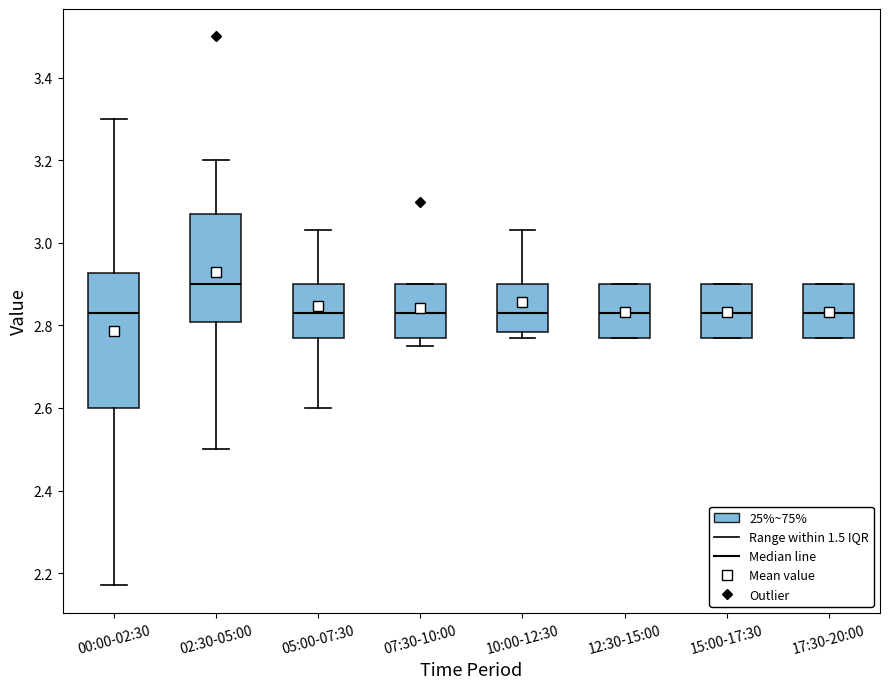

Reading left to right, transcribe this box plot: for each box, give where its median line is, the range the box spans, and where its two whiskers end, as read against the y-axis. The values are not printed on the chart, so give them approximately, as read against the axis.

00:00-02:30: median 2.84, box 2.60 to 2.92, whiskers 2.18 to 3.30
02:30-05:00: median 2.90, box 2.80 to 3.08, whiskers 2.50 to 3.20
05:00-07:30: median 2.84, box 2.78 to 2.90, whiskers 2.60 to 3.04
07:30-10:00: median 2.84, box 2.78 to 2.90, whiskers 2.76 to 2.90
10:00-12:30: median 2.84, box 2.78 to 2.90, whiskers 2.78 (just below the box's lower edge) to 3.04
12:30-15:00: median 2.84, box 2.78 to 2.90, whiskers 2.78 to 2.90
15:00-17:30: median 2.84, box 2.78 to 2.90, whiskers 2.78 to 2.90
17:30-20:00: median 2.84, box 2.78 to 2.90, whiskers 2.78 to 2.90